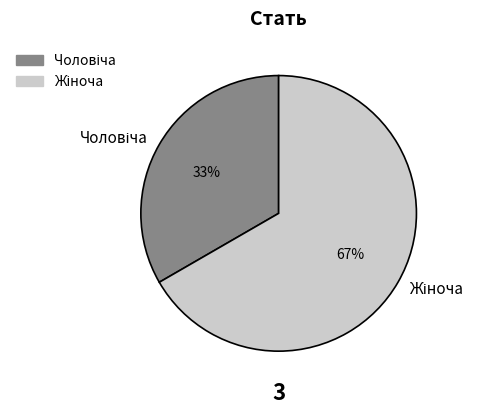

To the nearest percent, what is the average slice percentage?

50%